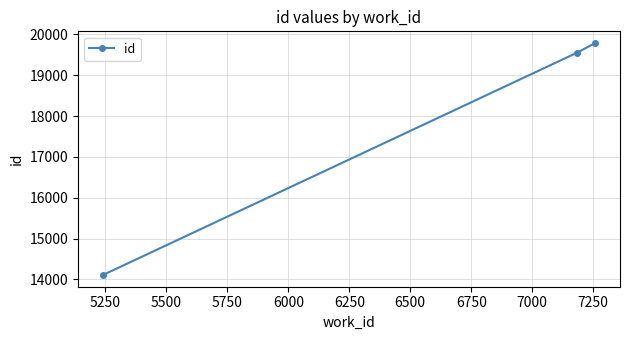

What is the average value?

17816